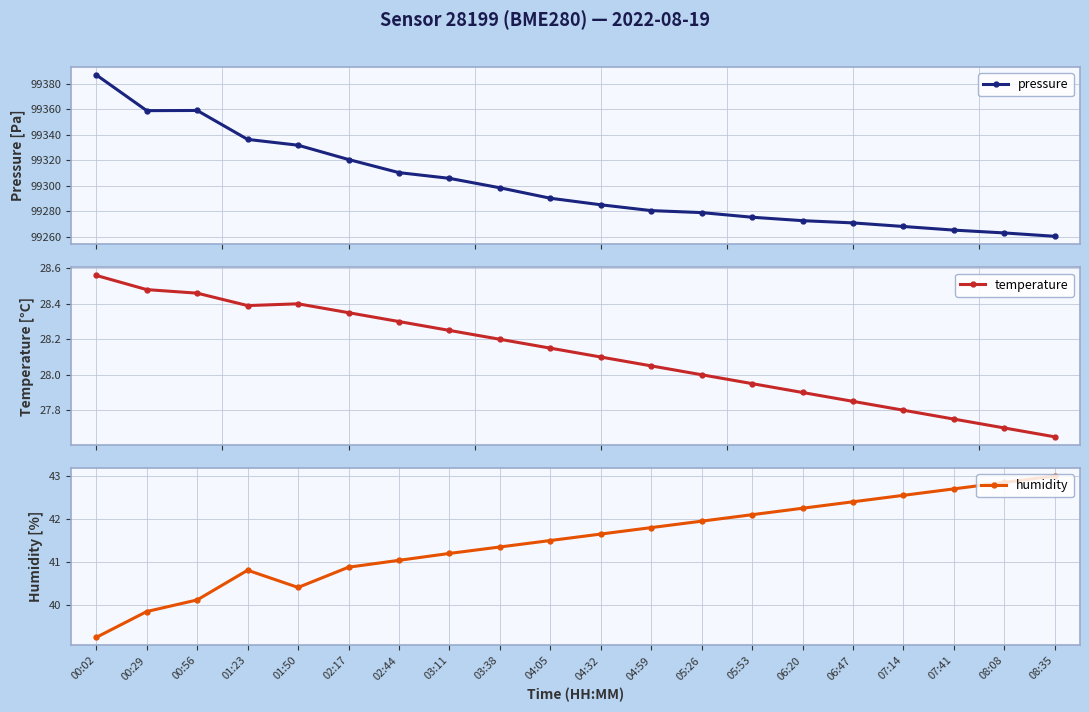

What is the difference between the maximum and minimum values in the humidity series?

3.8